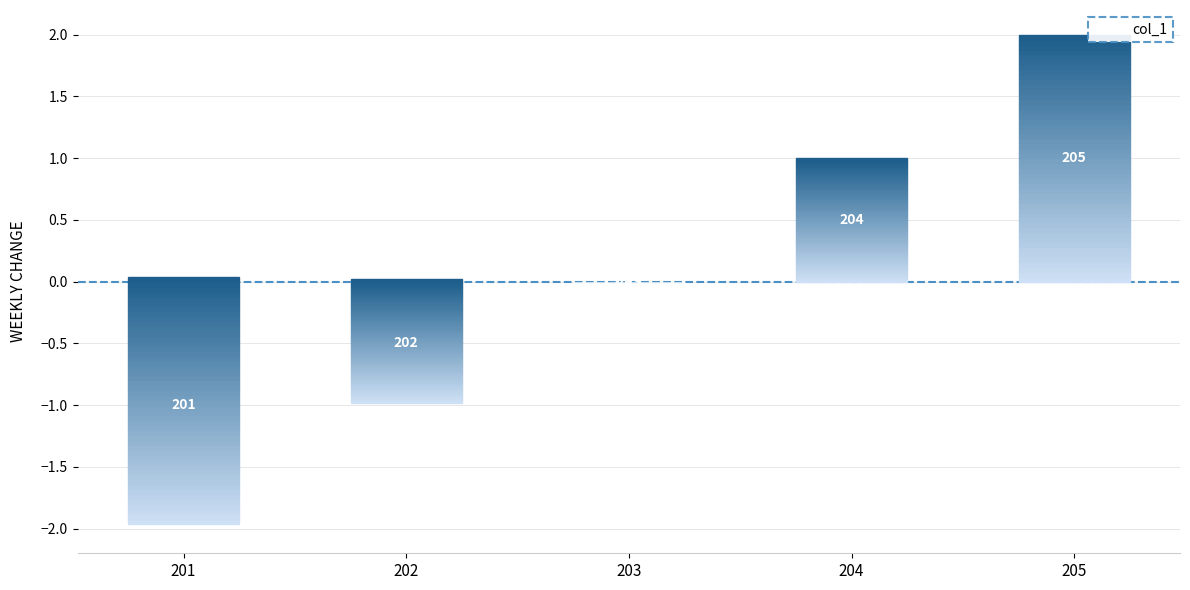

At which category does the chart reach its minimum across all series?

201